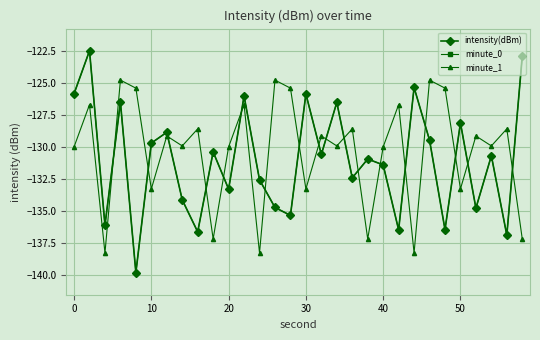

What is the sum of all intensity(dBm) values?

-3931.0